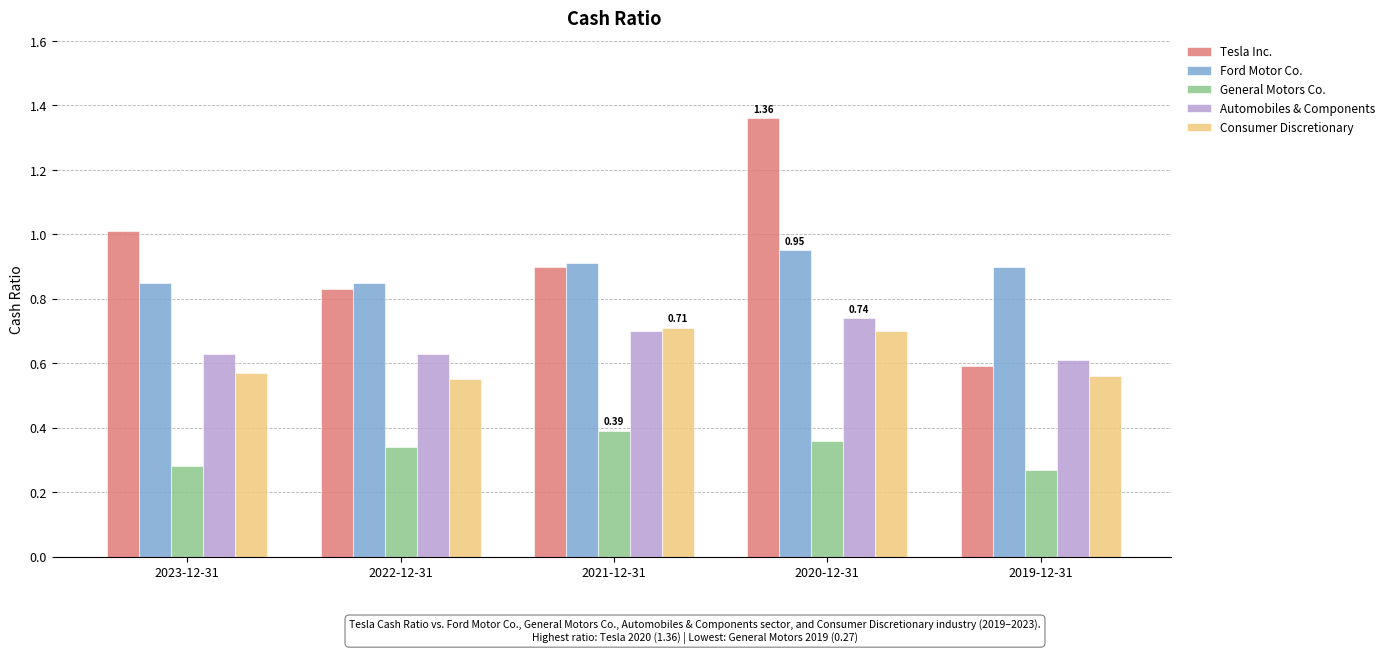

At which label is Tesla Inc. closest to 0?

2019-12-31